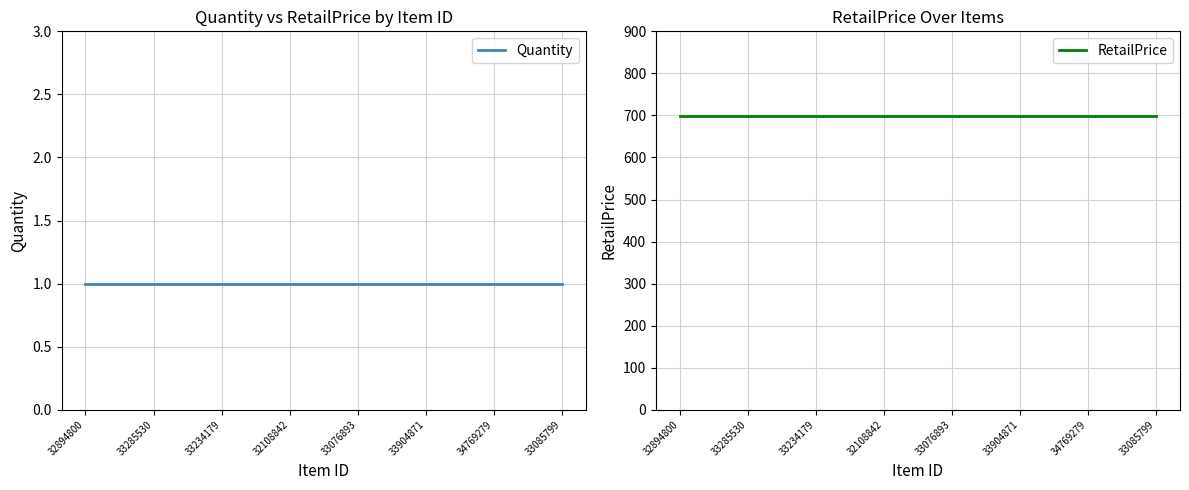

What is the sum of the RetailPrice values at 32108842 and 33234179?

1398